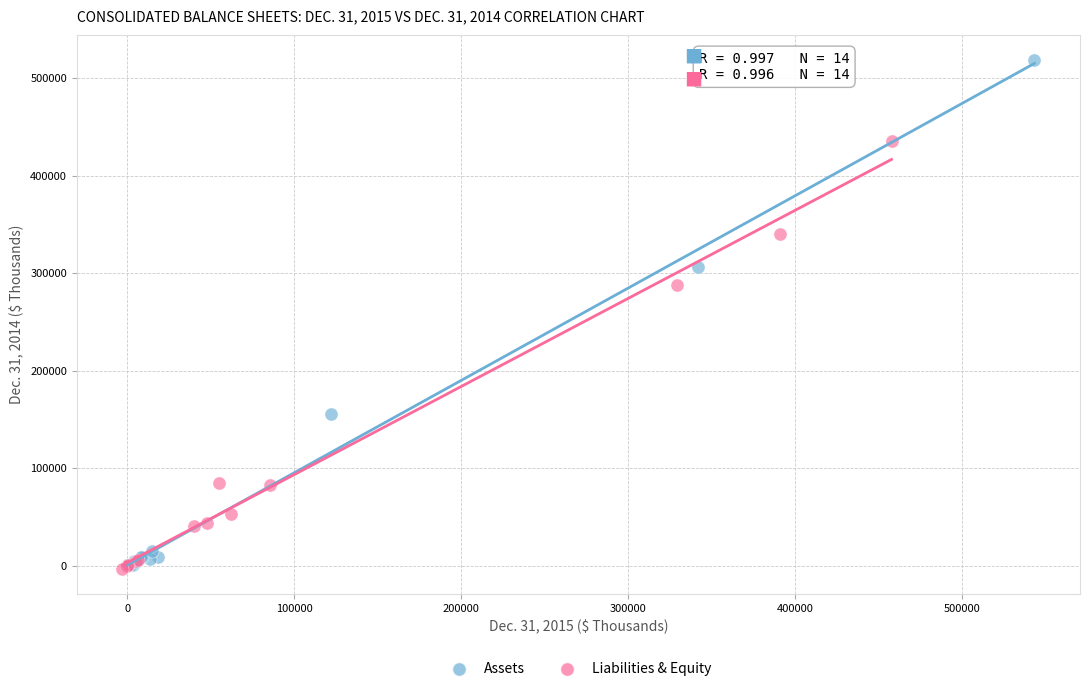

Which series reaches the maximum Y coordinate?

Assets